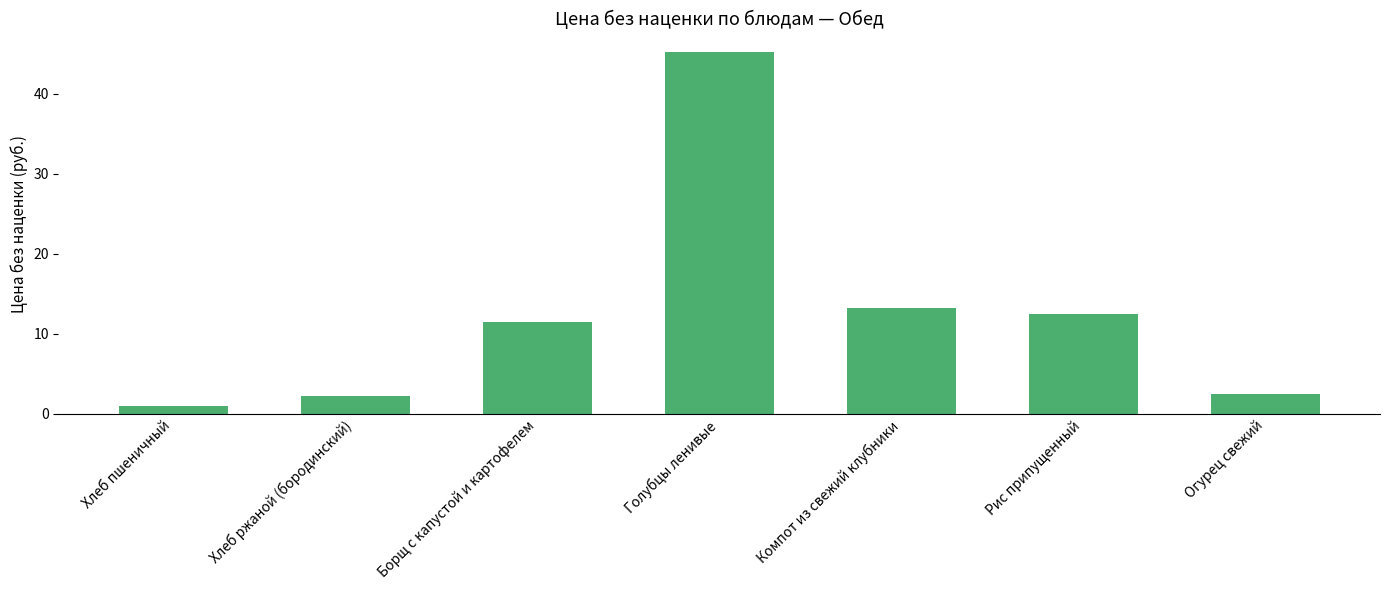

What position from the right is Голубцы ленивые?

4